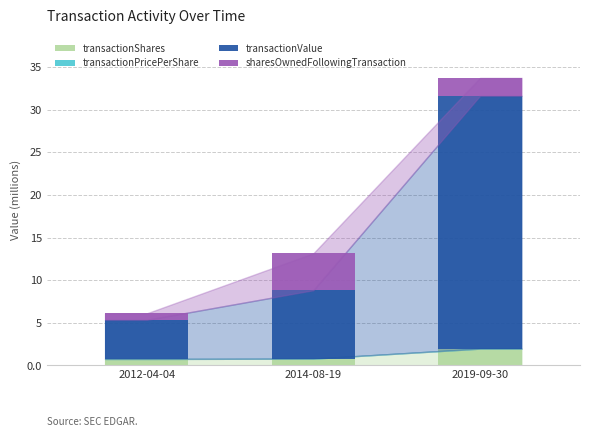

What is the sum of all transactionShares values?

3.5